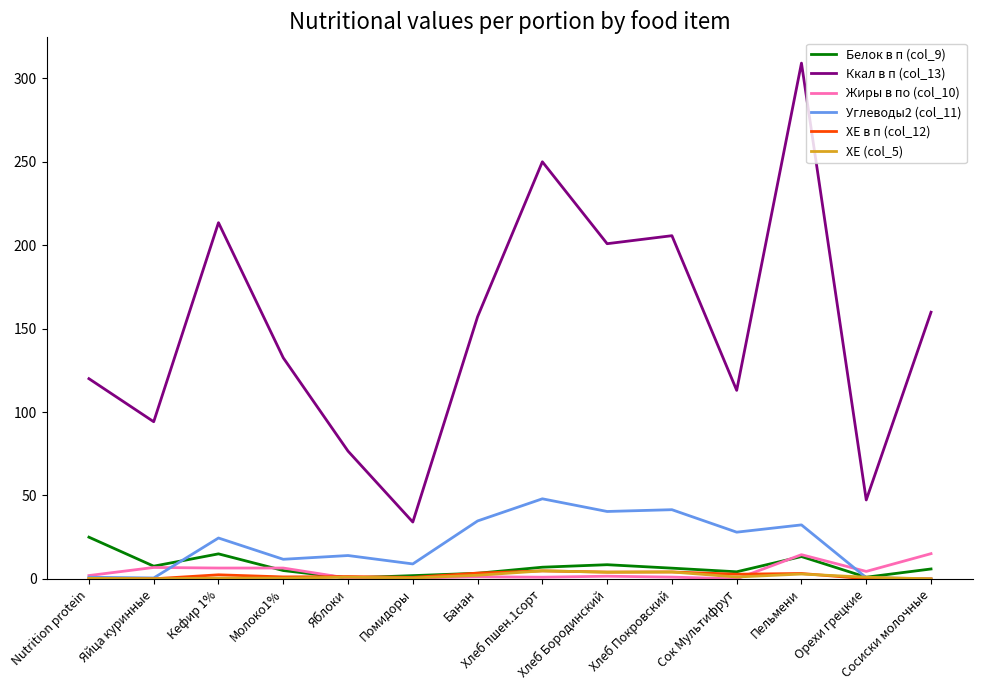

True or false: ХЕ в п (col_12) and Ккал в п (col_13) cross at least once.

False